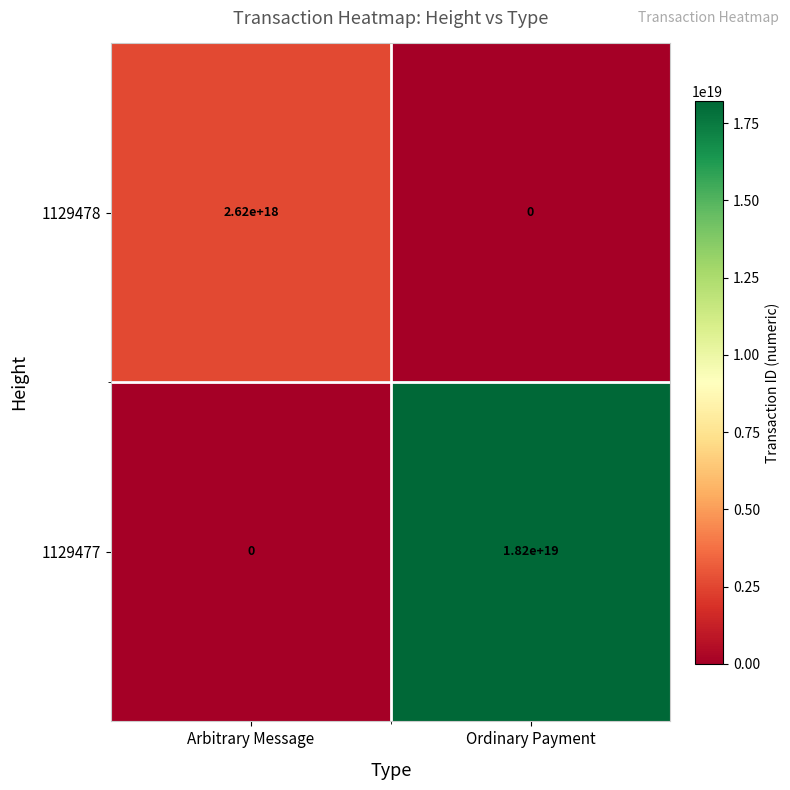

At which label does 1129478 reach its peak?

Arbitrary Message